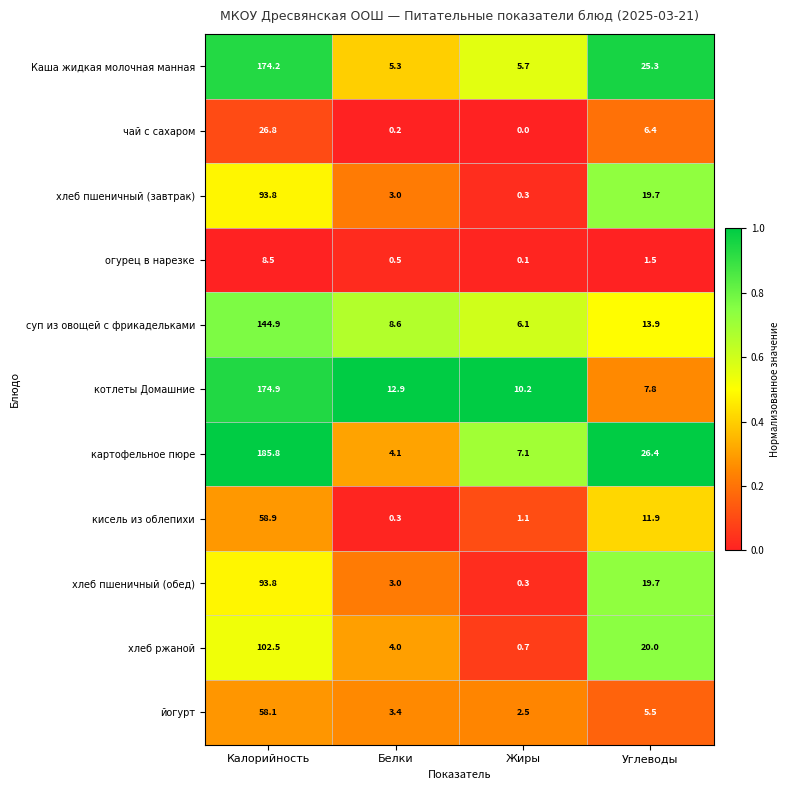

What is the difference between the highest and lowest values at Белки?

12.7